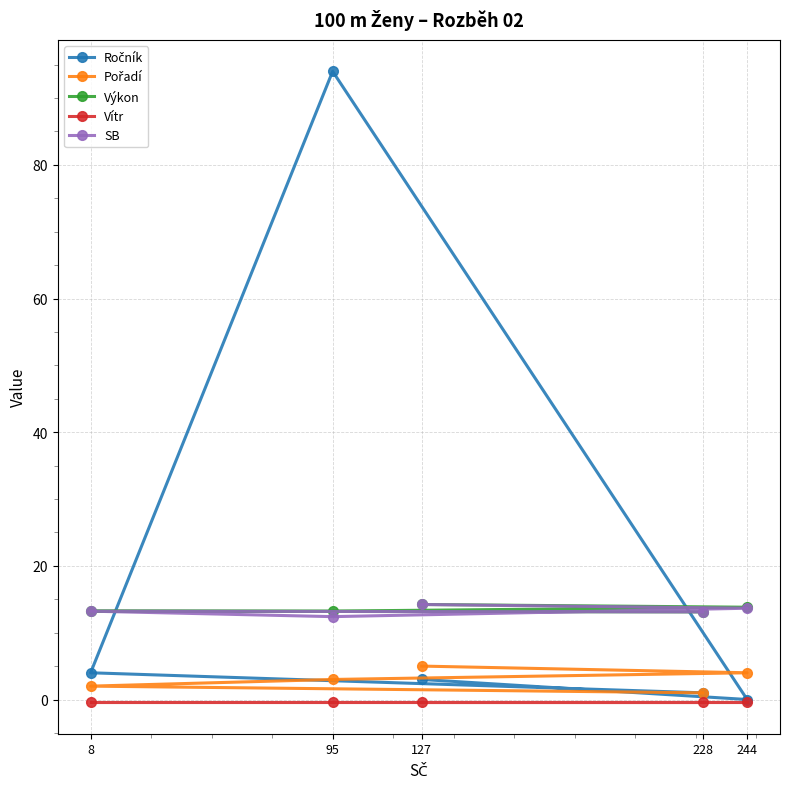

What are all the series names shown in the legend?

Ročník, Pořadí, Výkon, Vítr, SB